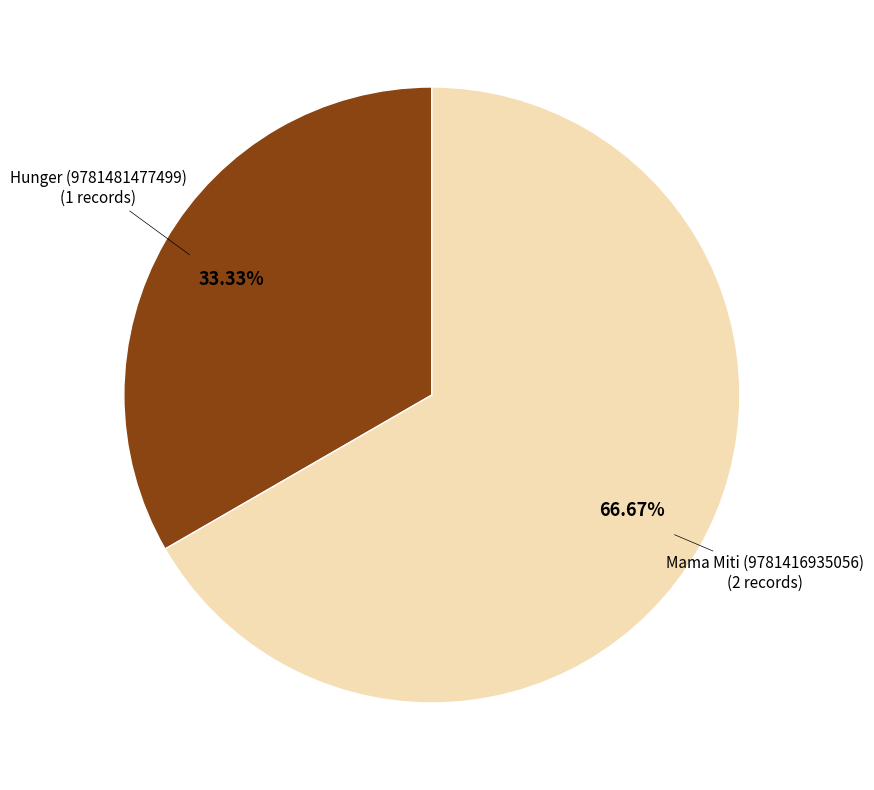

How many slices are in this pie chart?

2